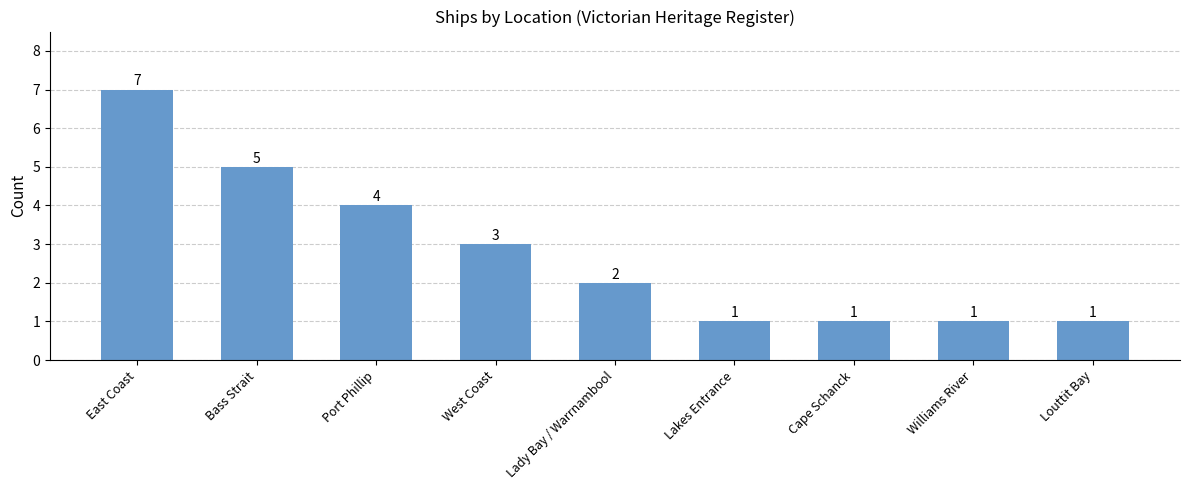

What is the difference between the maximum and minimum values?

6